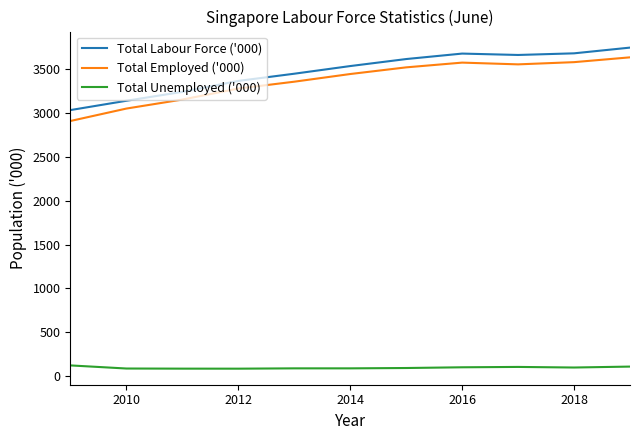

True or false: Total Labour Force ('000) and Total Employed ('000) cross at least once.

False